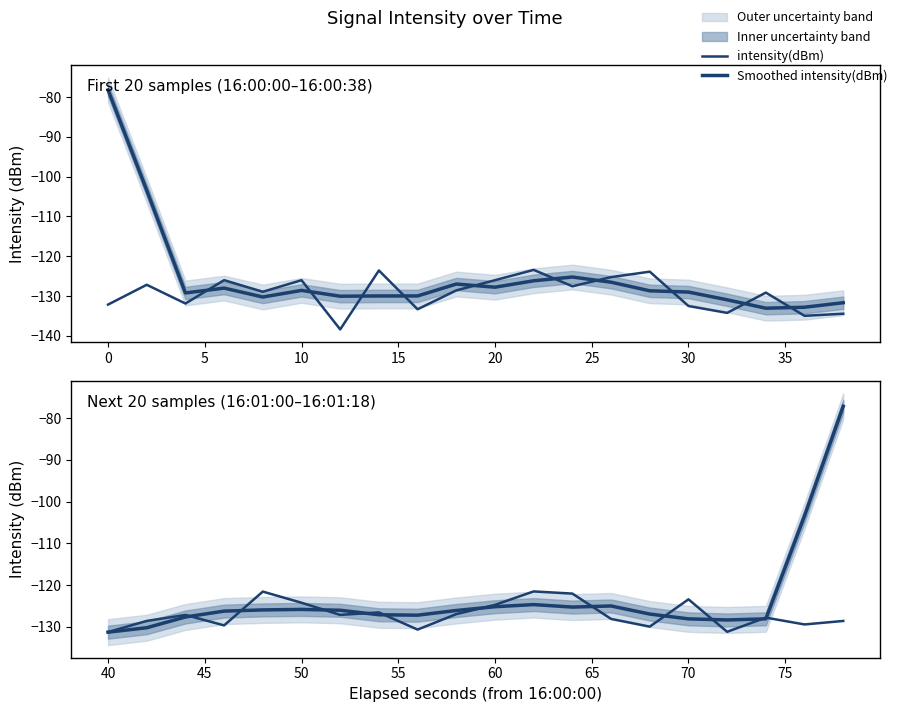

In intensity(dBm), how many points are higher than both neighbors (excluding endpoints)?

6